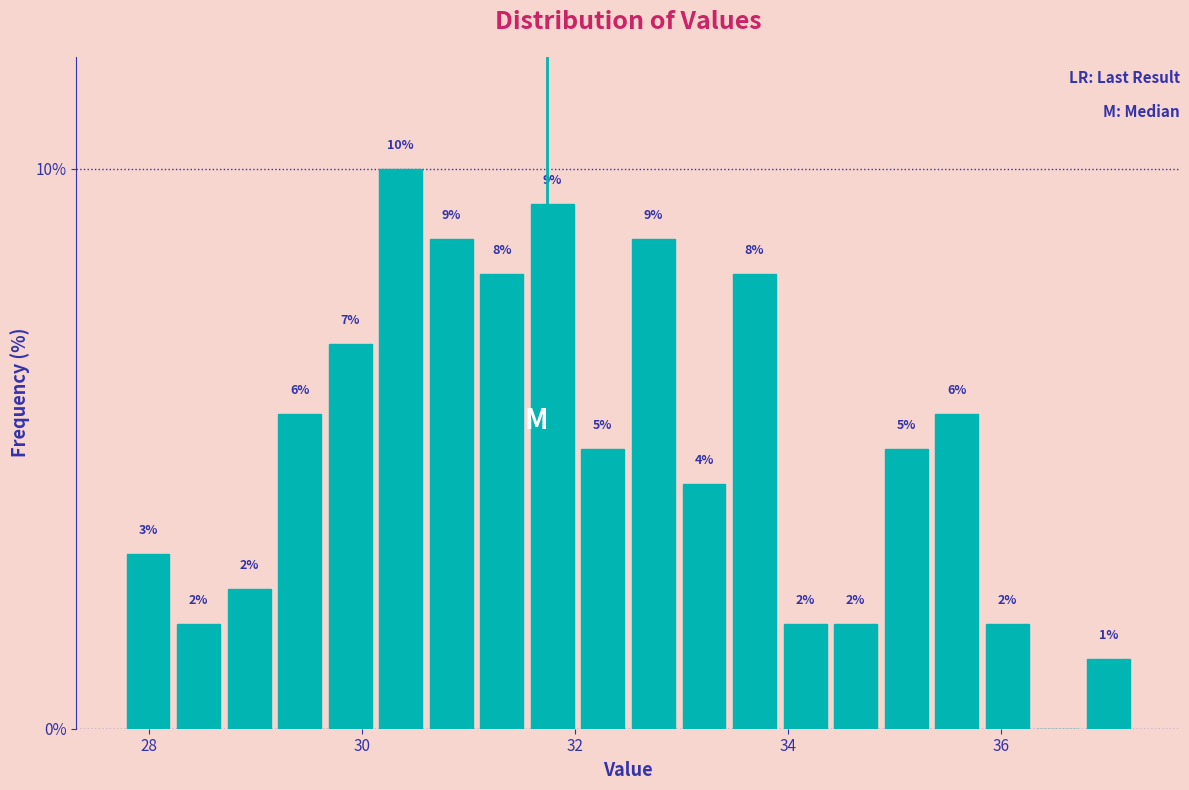

Read against the x-axis, roughly where is the centre of the tallest bar?

30.4